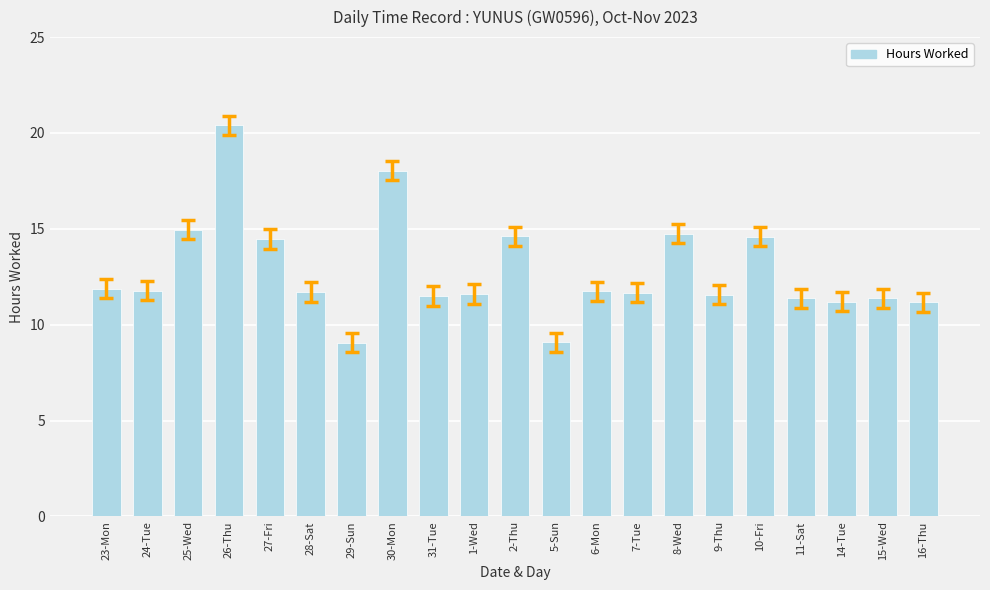

The chart shows a value of 4.7 at 25-Wed. True or false?

False